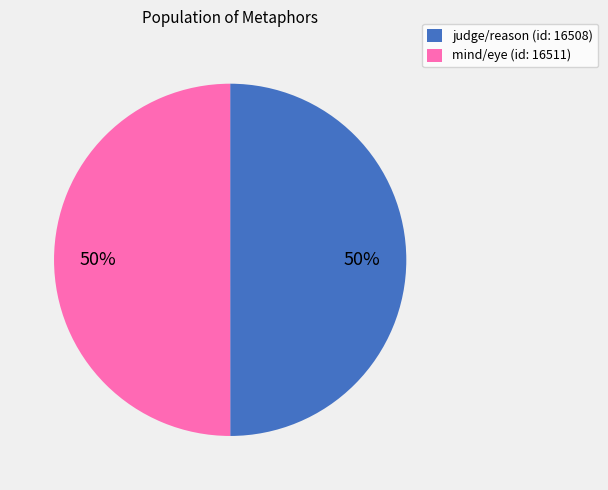

Approximately how many times larger is the value at mind/eye (id: 16511) compared to judge/reason (id: 16508)?

1.0